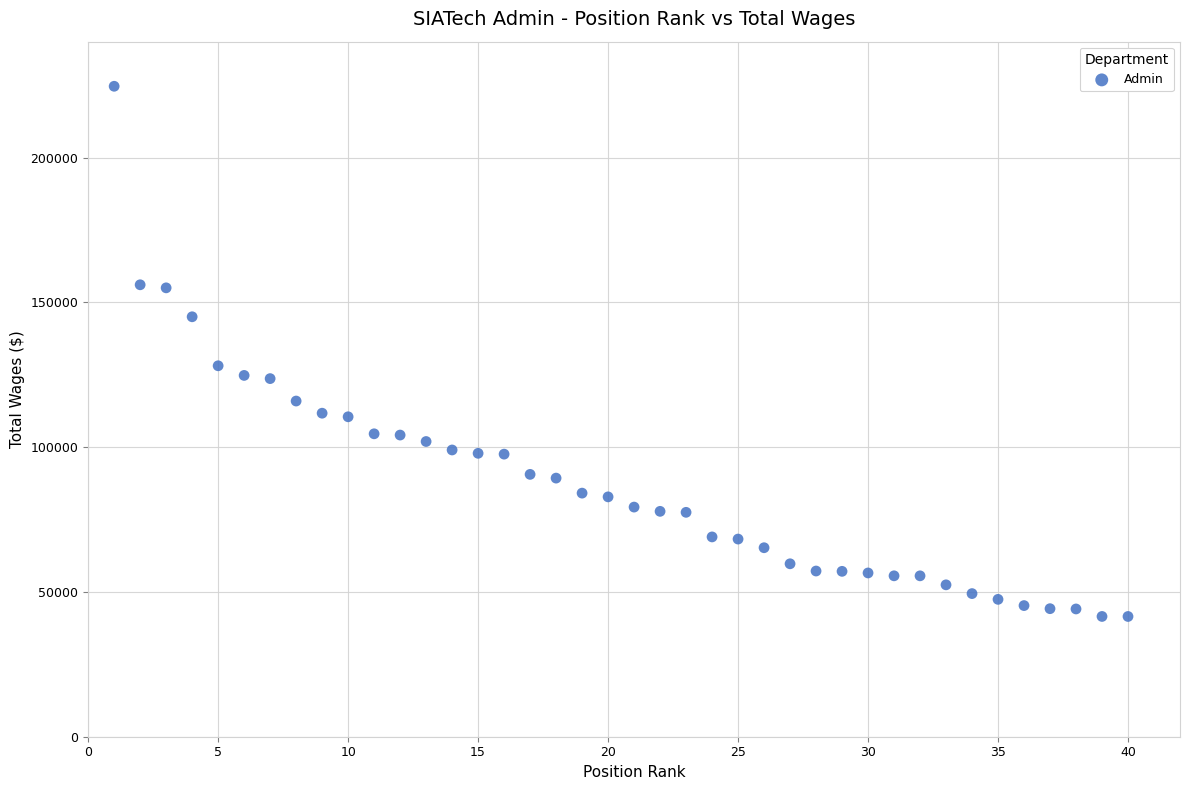

What Y value in the scatter plot is closest to 133060?

128086